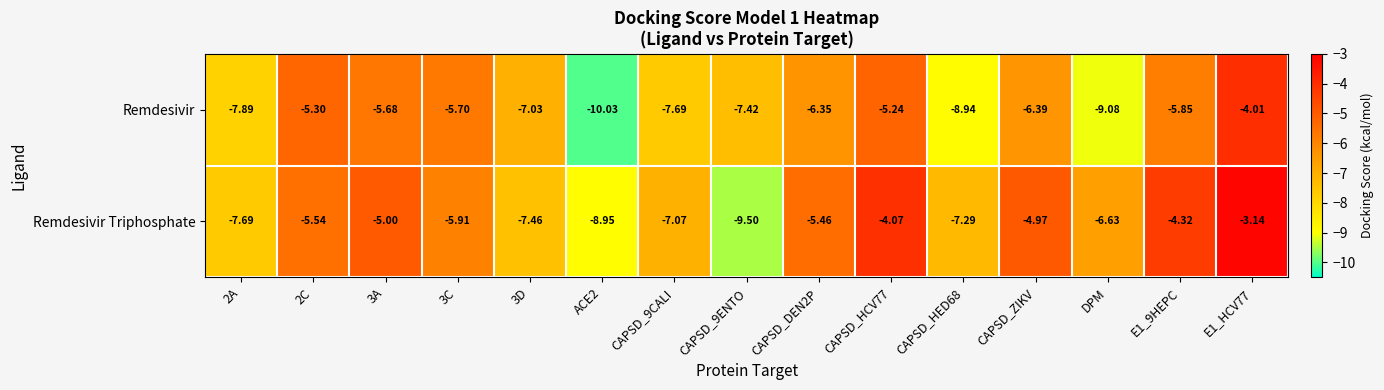

List the series in order of their overall mean, highest first.

Remdesivir Triphosphate, Remdesivir